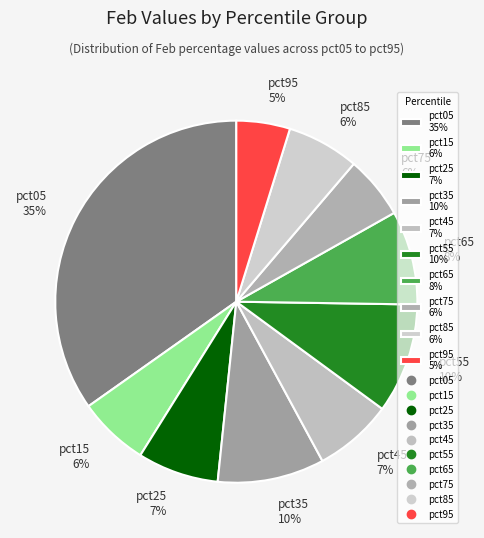

What percentage is the pct25 slice, to the nearest percent?

7%